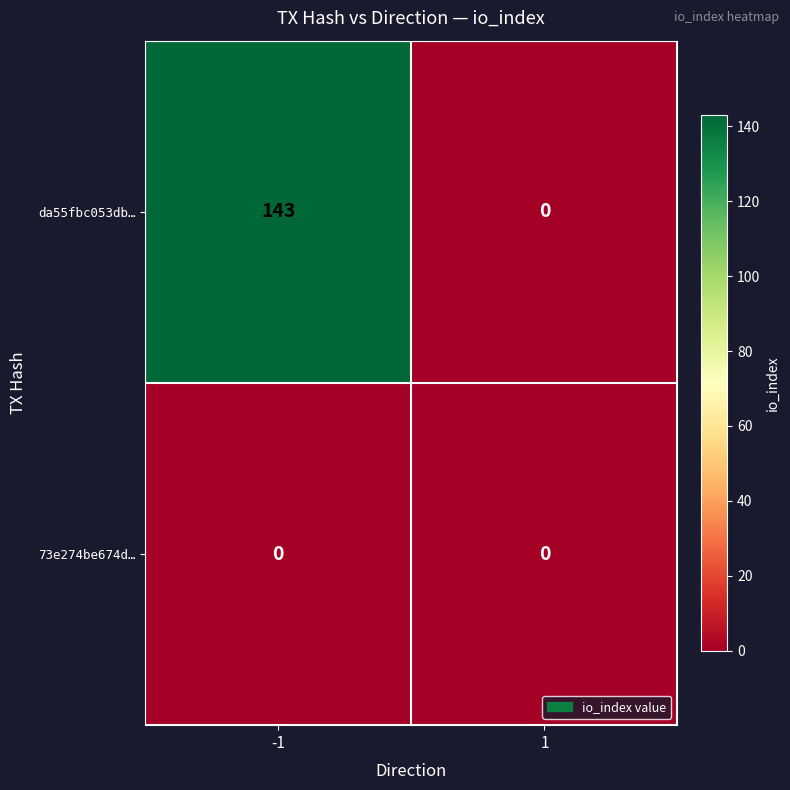

At how many categories does at least one series exceed 23?

1